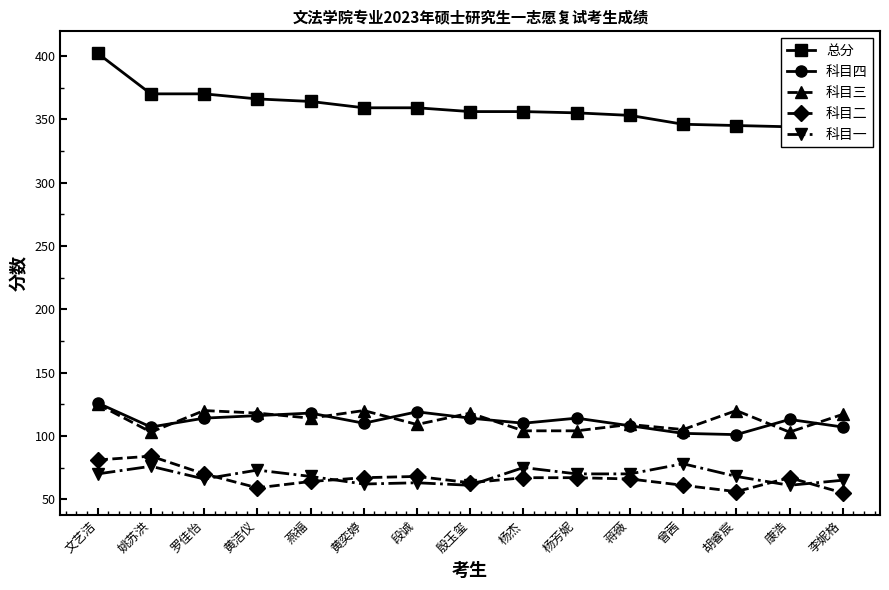

What position from the right is 罗佳怡?

13